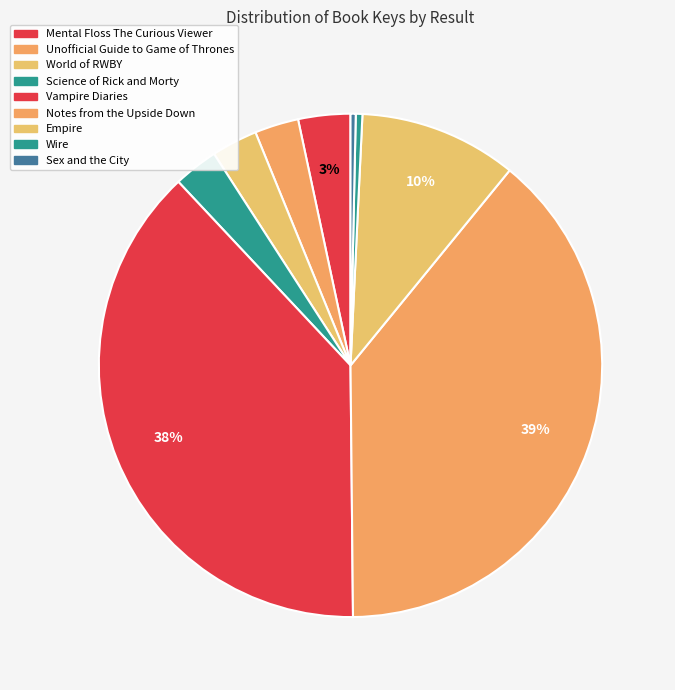

What is the total percentage of Wire and Notes from the Upside Down?

39.4%